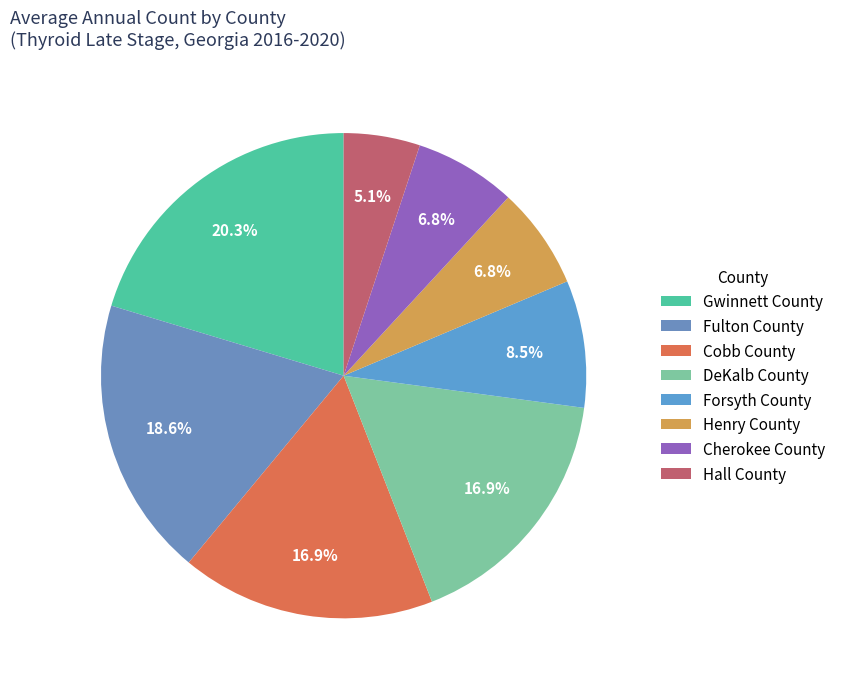

To the nearest percent, what portion does Gwinnett County represent?

20%